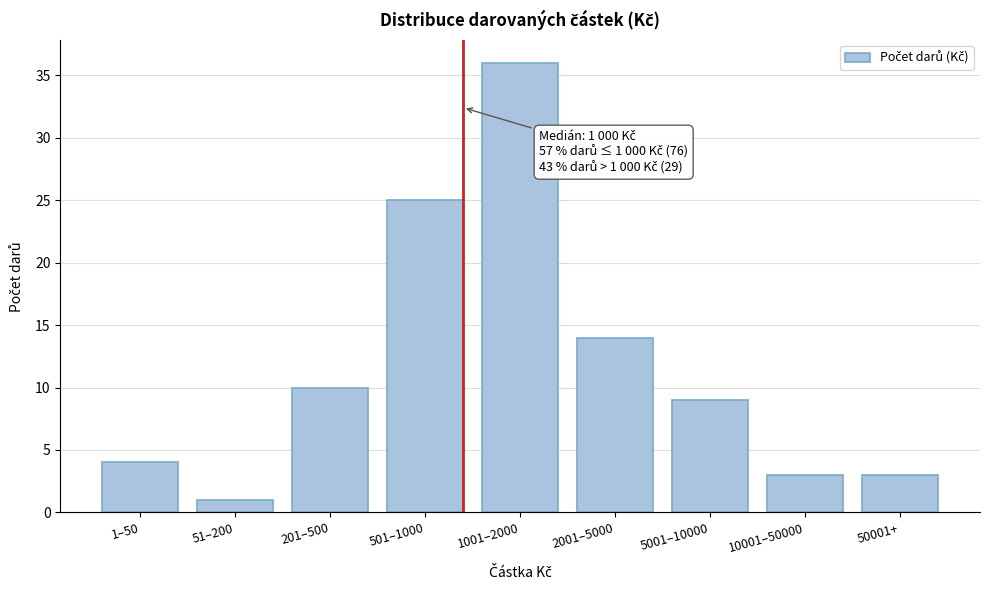

Reading left to right, what are all the values shown in this chart?

1–50=4	51–200=1	201–500=10	501–1000=25	1001–2000=36	2001–5000=14	5001–10000=9	10001–50000=3	50001+=3